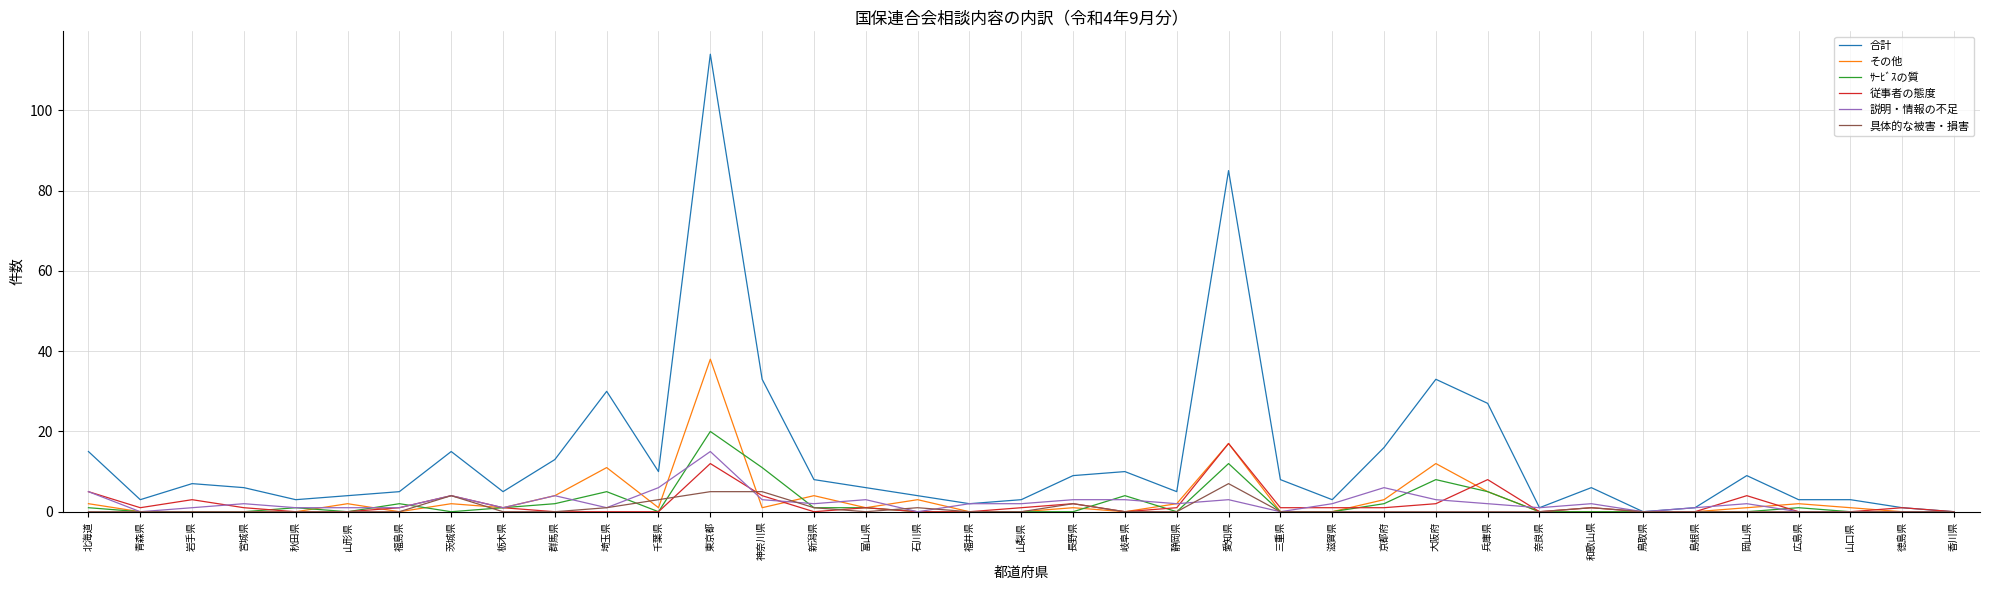

What is the maximum value shown in the chart?

114